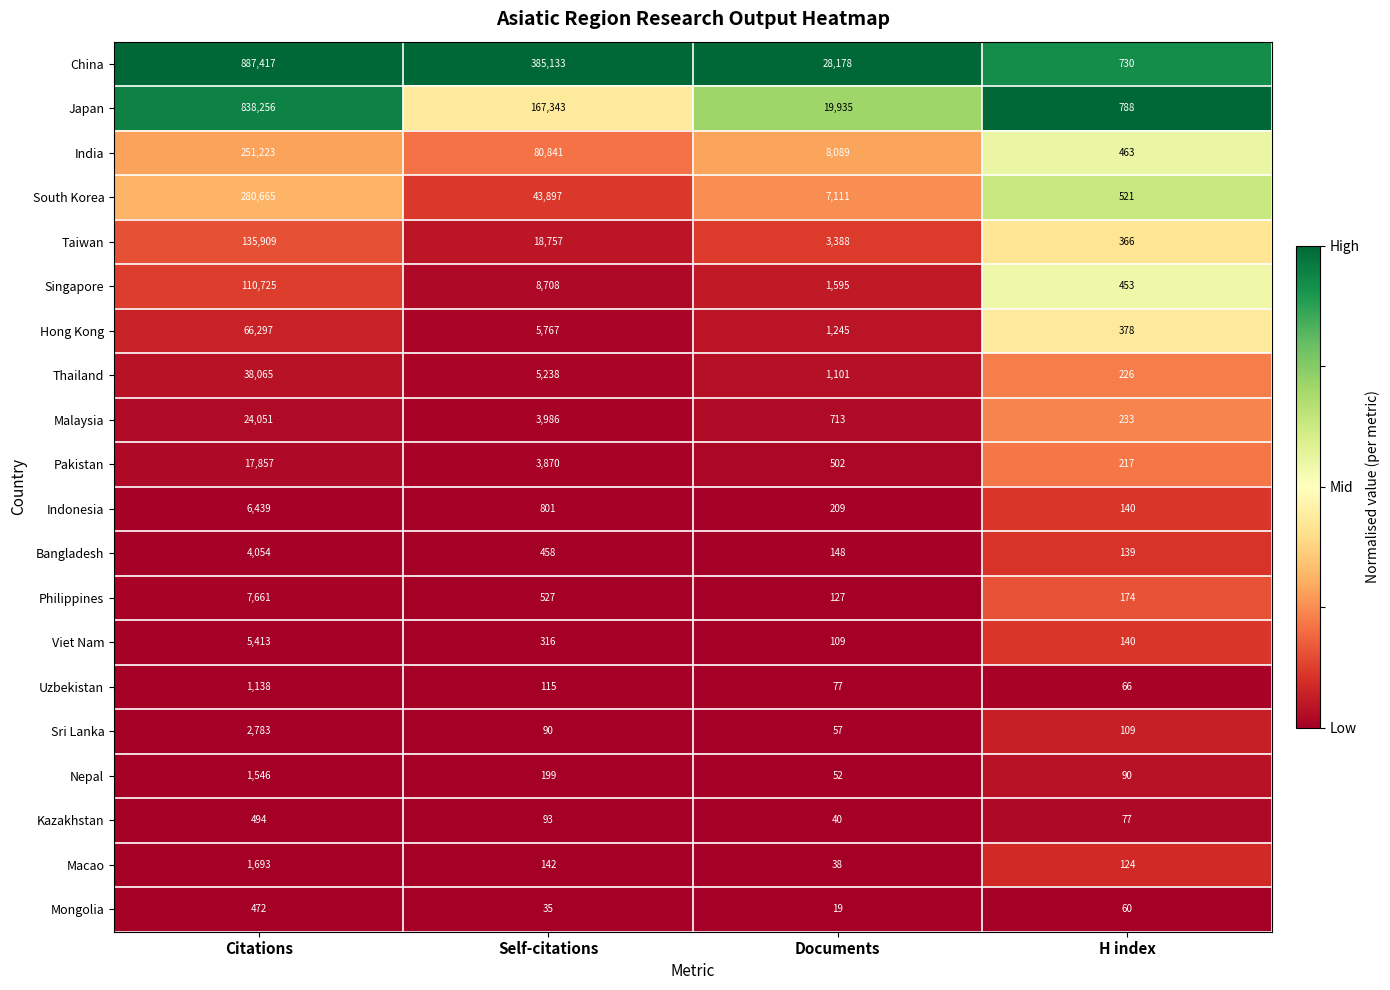

Is it true that Thailand equals 403 at H index?

False